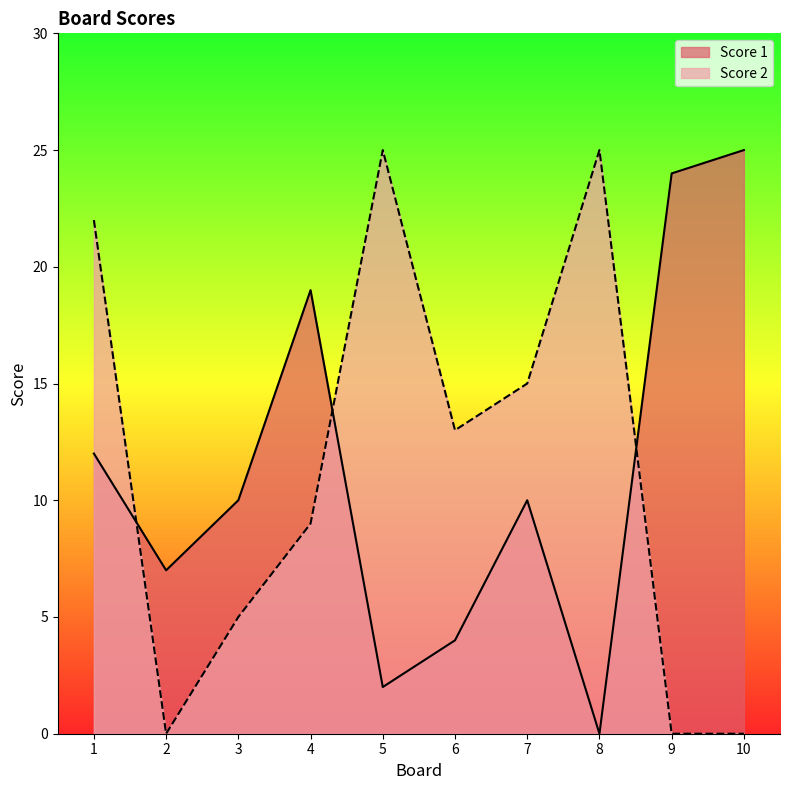

Where do Score 2 and Score 1 first cross each other?

1 and 2